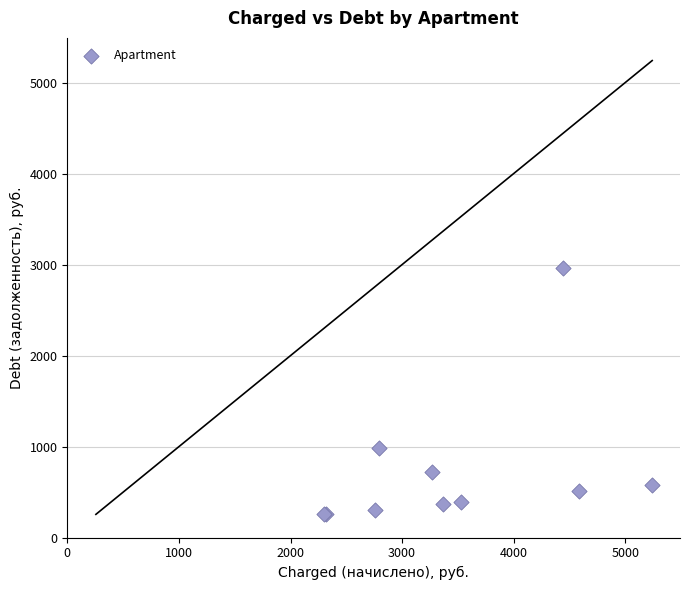

What Y value in the scatter plot is closest to 1606?

979.8